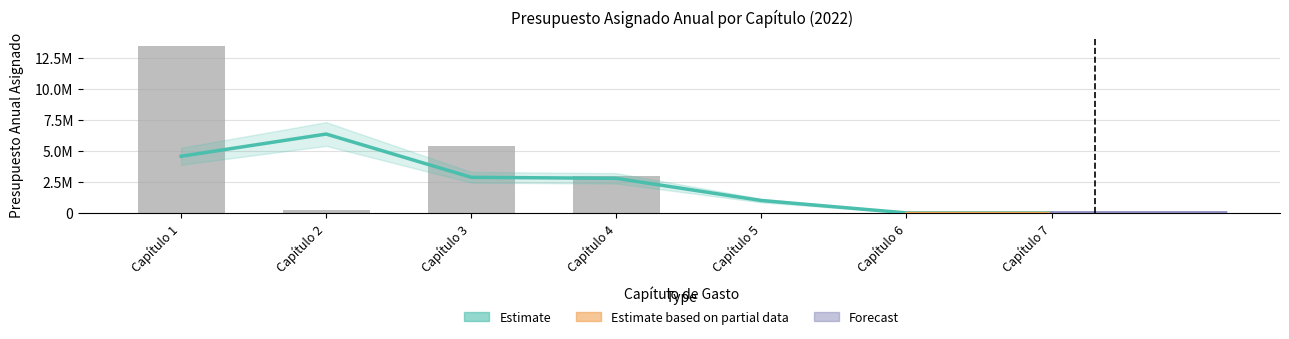

List the labels in order of value, largest first.

Capítulo 1, Capítulo 3, Capítulo 4, Capítulo 2, Capítulo 7, Capítulo 5, Capítulo 6